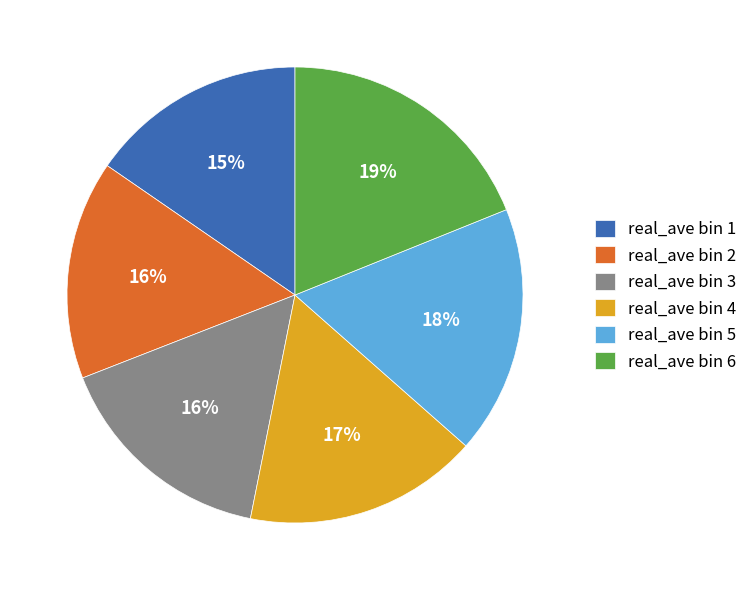

True or false: real_ave bin 5 accounts for 18% of the total.

True